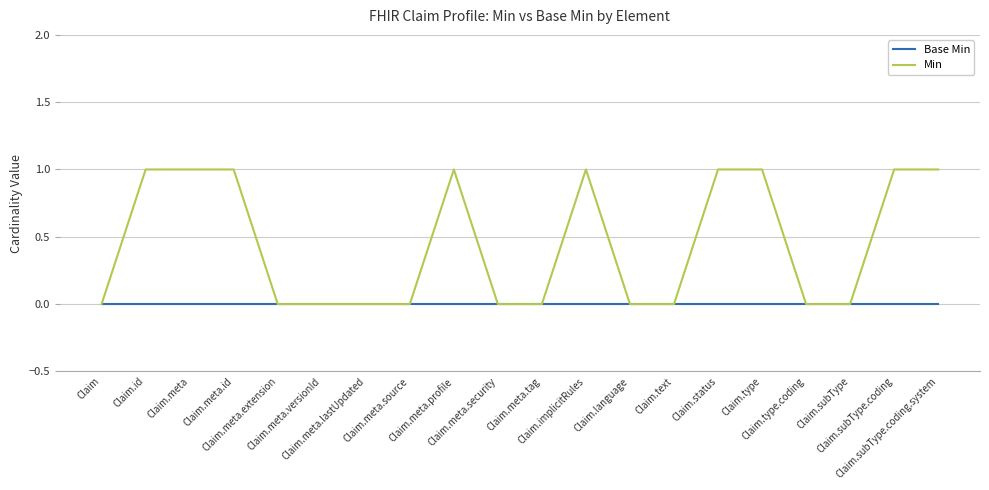

Which series has the largest total across all categories?

Min